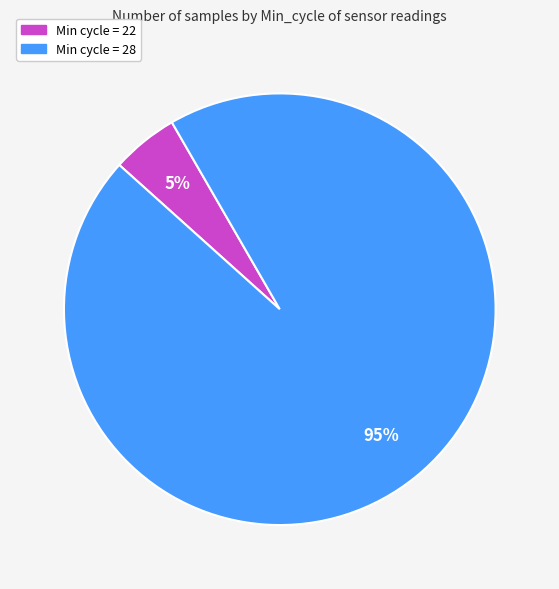

To the nearest percent, what is the average slice percentage?

50%